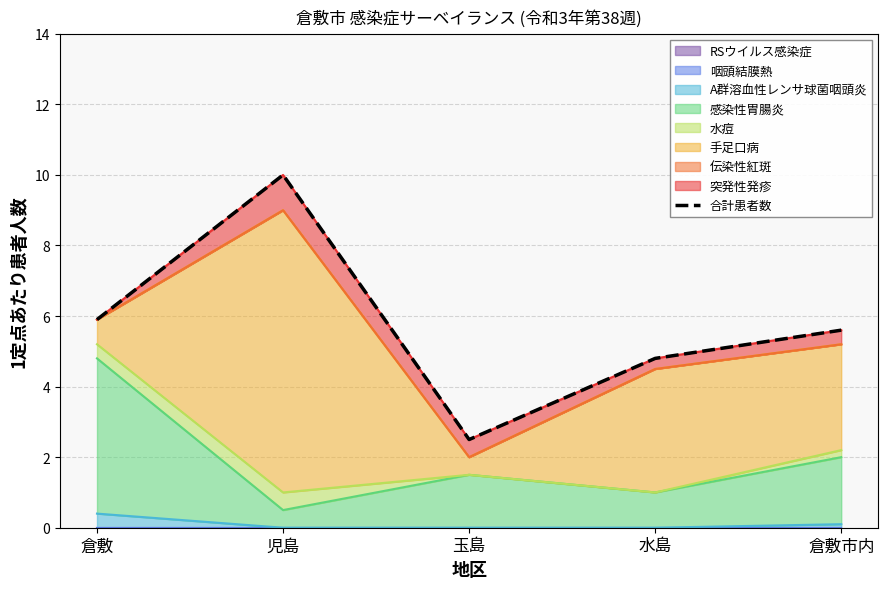

List the labels in order of value, smallest first.

玉島, 水島, 倉敷市内, 倉敷, 児島